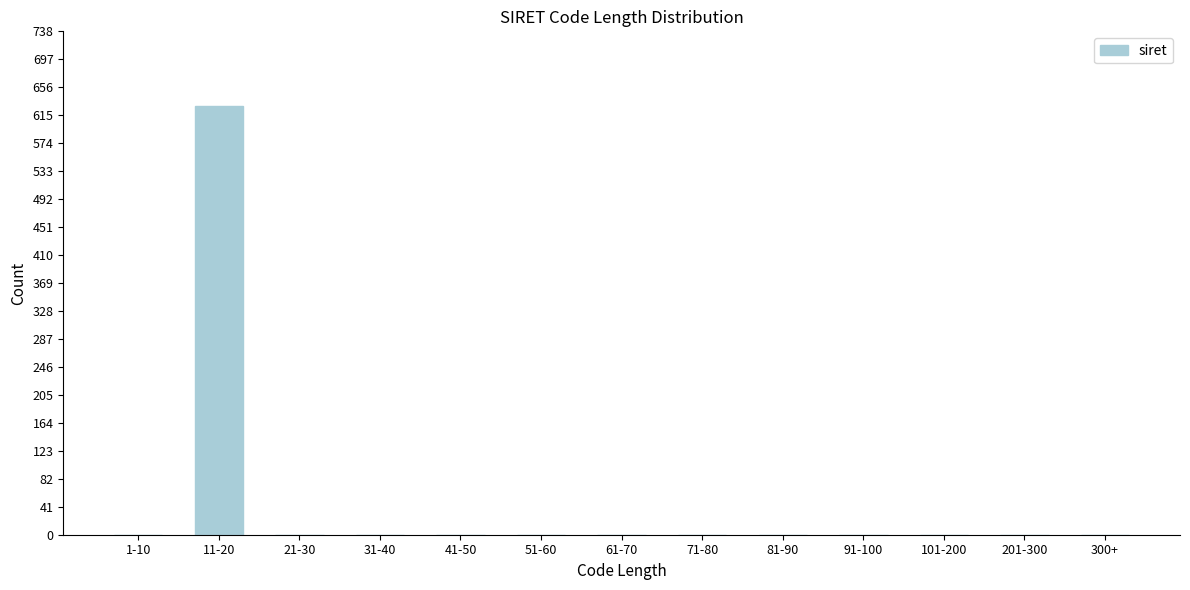

Reading left to right, transcribe all the data shown in this chart.

1-10=0	11-20=629	21-30=0	31-40=0	41-50=0	51-60=0	61-70=0	71-80=0	81-90=0	91-100=0	101-200=0	201-300=0	300+=0